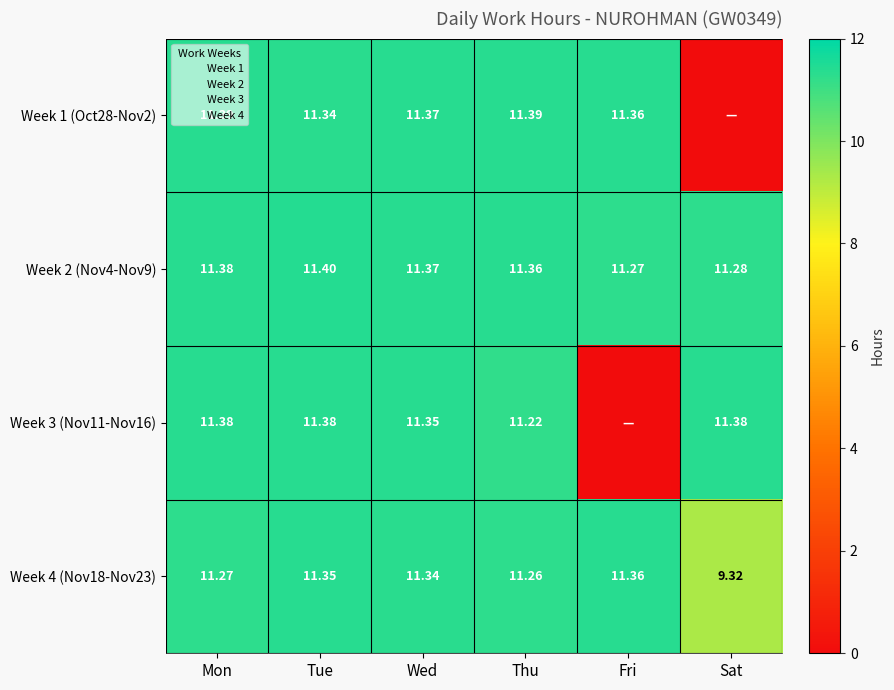

Where is Week 1 (Oct28-Nov2) nearest to the value 5?

Sat